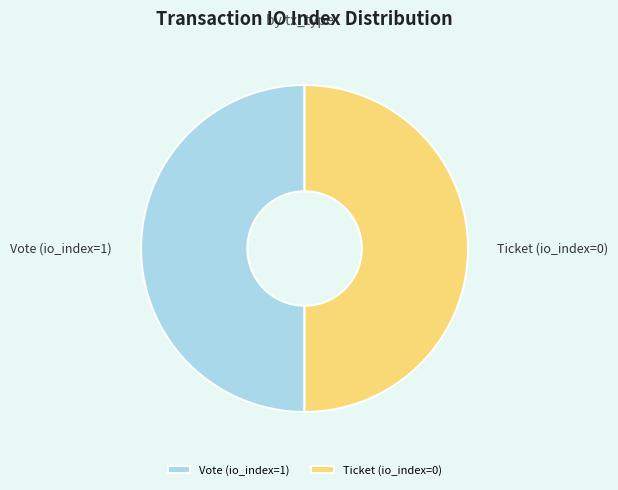

What is the ratio of the value at Vote (io_index=1) to the value at Ticket (io_index=0)?

1.0